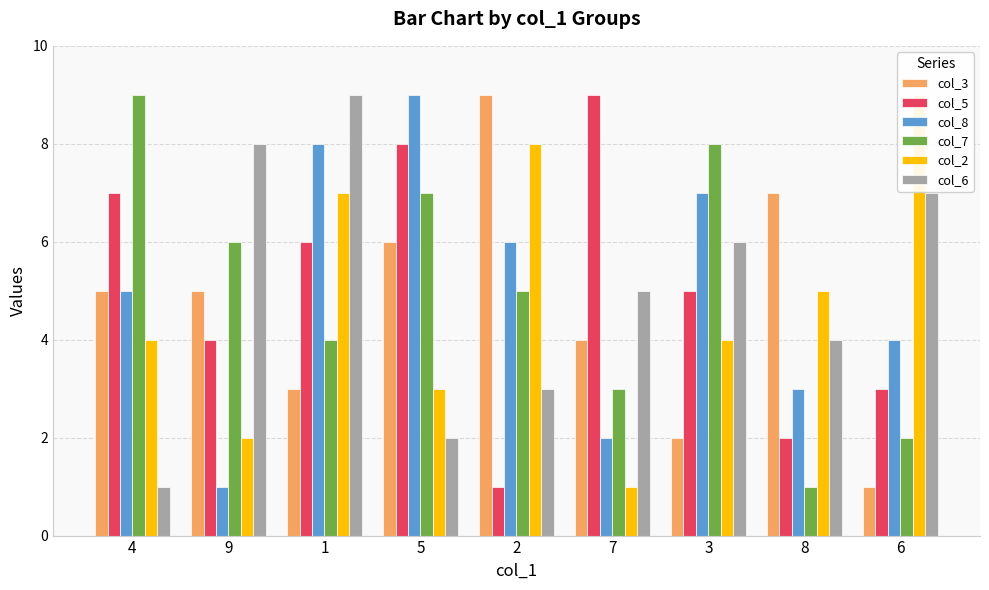

Which series has the largest range (max minus min)?

col_3